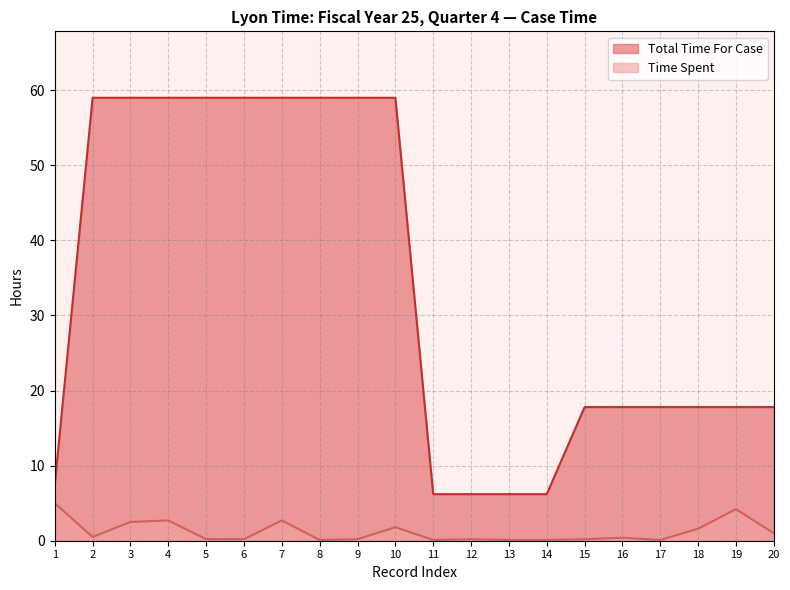

The Time Spent series shows 0.2 at 15. True or false?

True